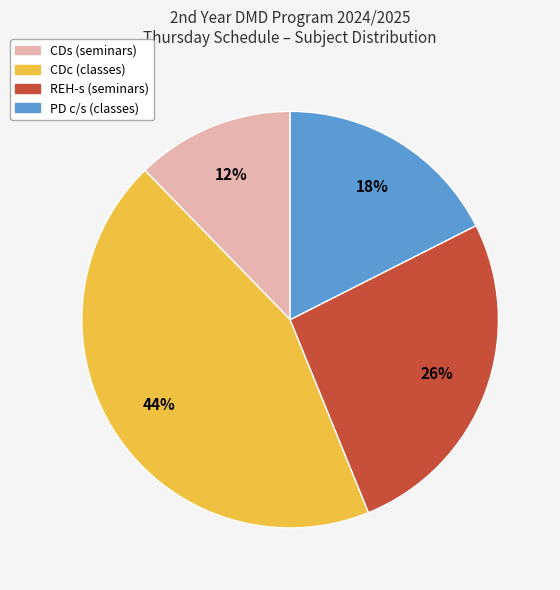

What percentage is the REH-s (seminars) slice, to the nearest percent?

26%